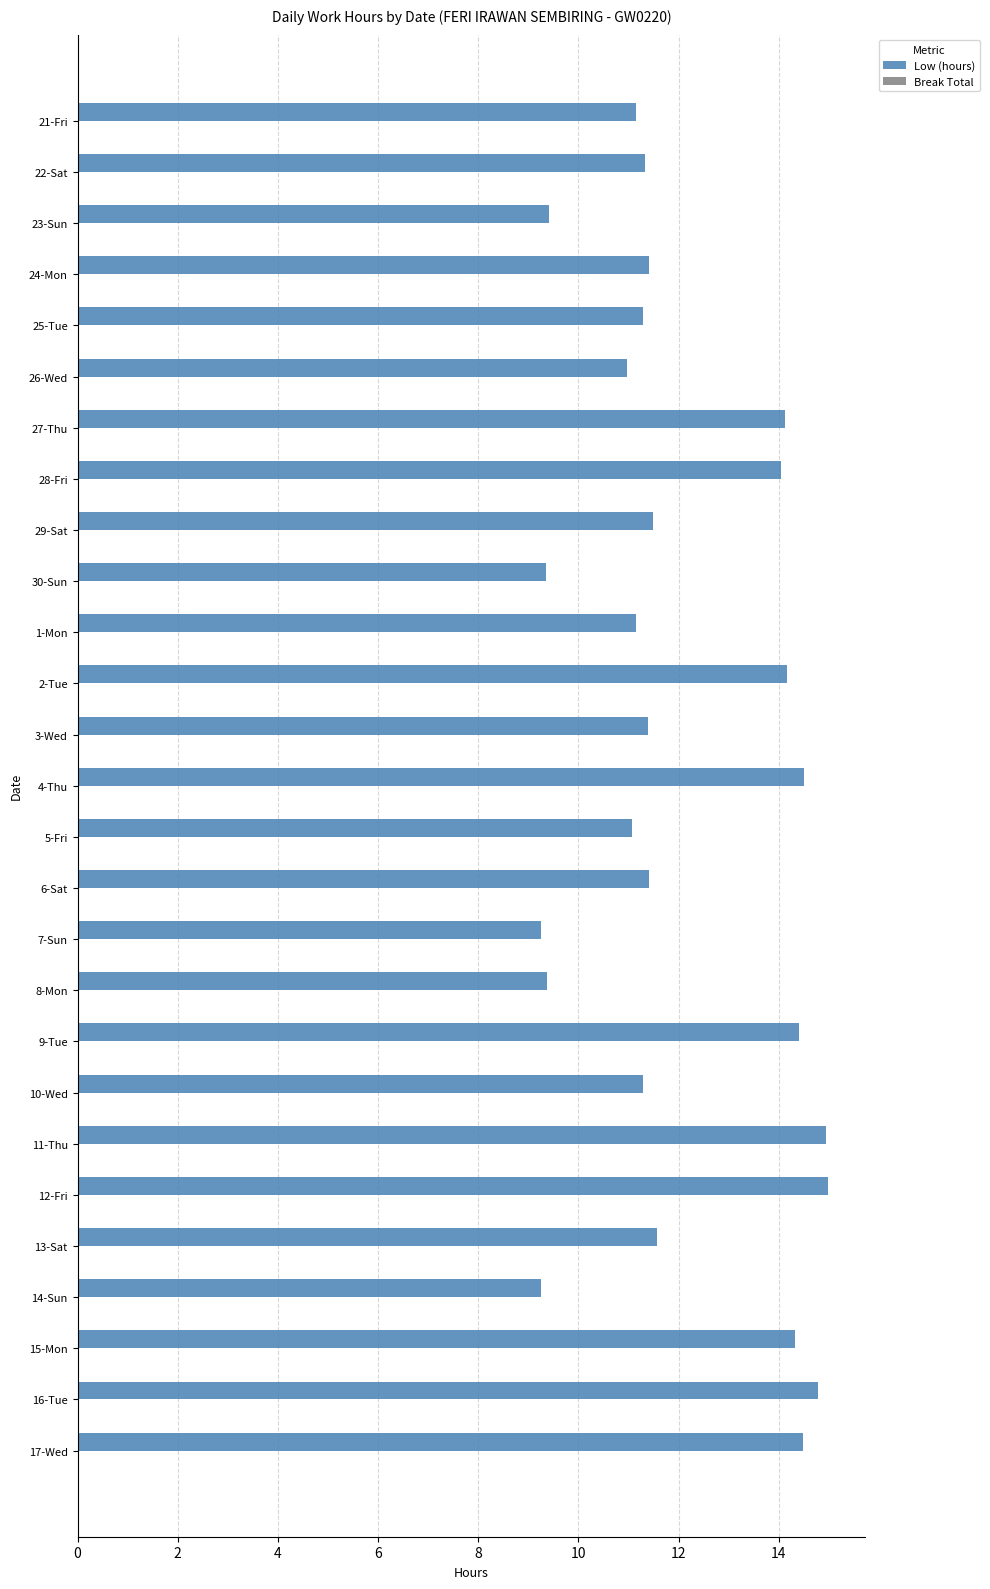

Count the number of data series in this chart.

1